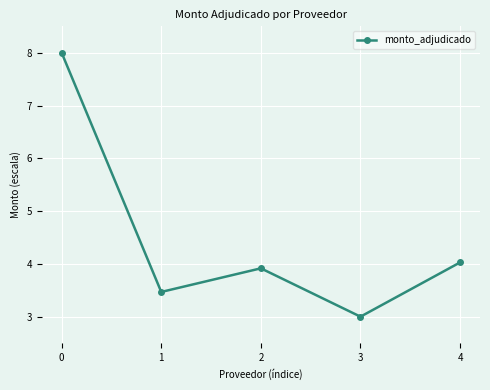

Reading left to right, transcribe all the data shown in this chart.

0=8.0	1=3.5	2=3.9	3=3.0	4=4.0